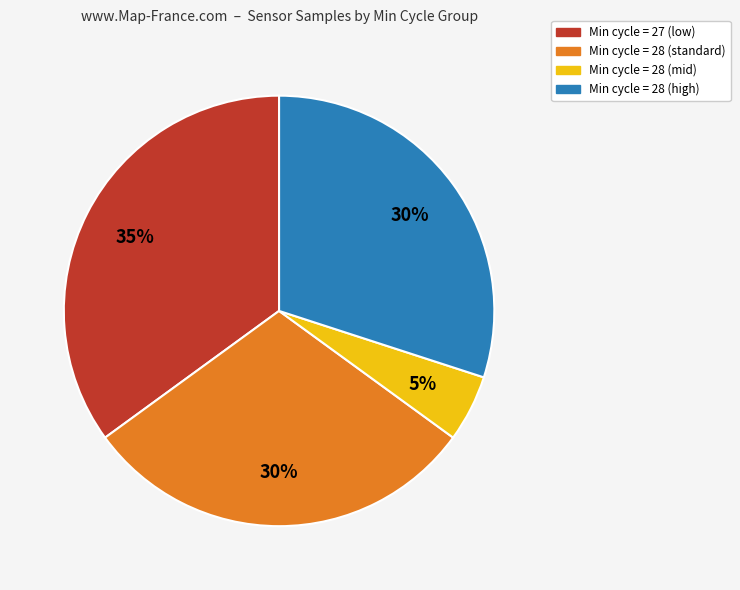

Which slice is the largest?

Min cycle = 27 (low)